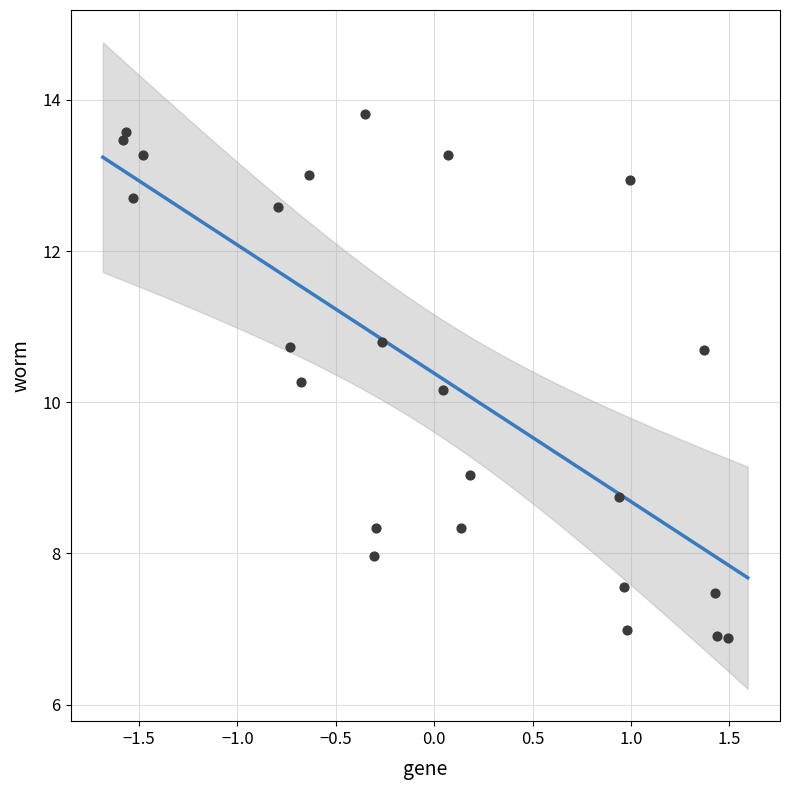

What is the range of Y values (max minus min)?

6.9